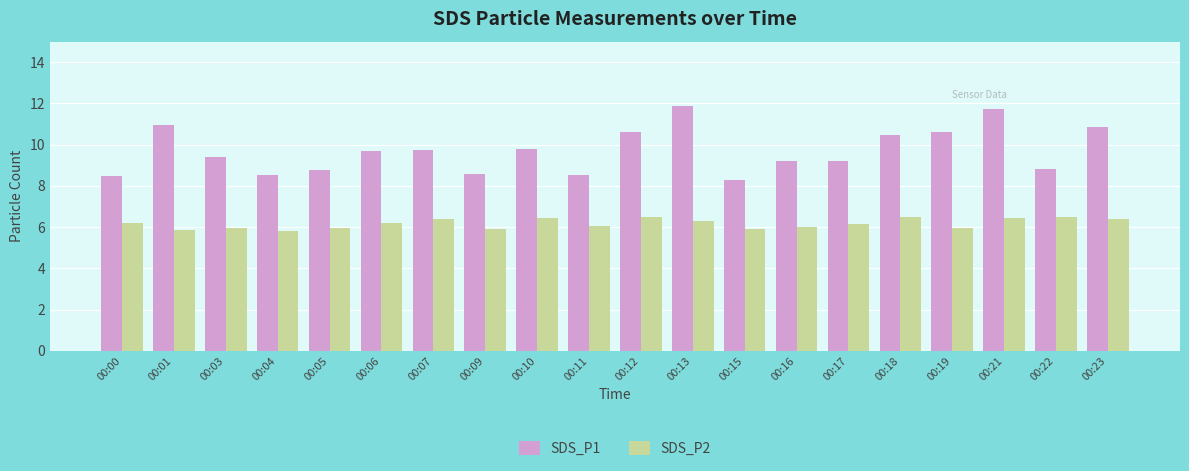

Which series changed the most between 00:17 and 00:23?

SDS_P1